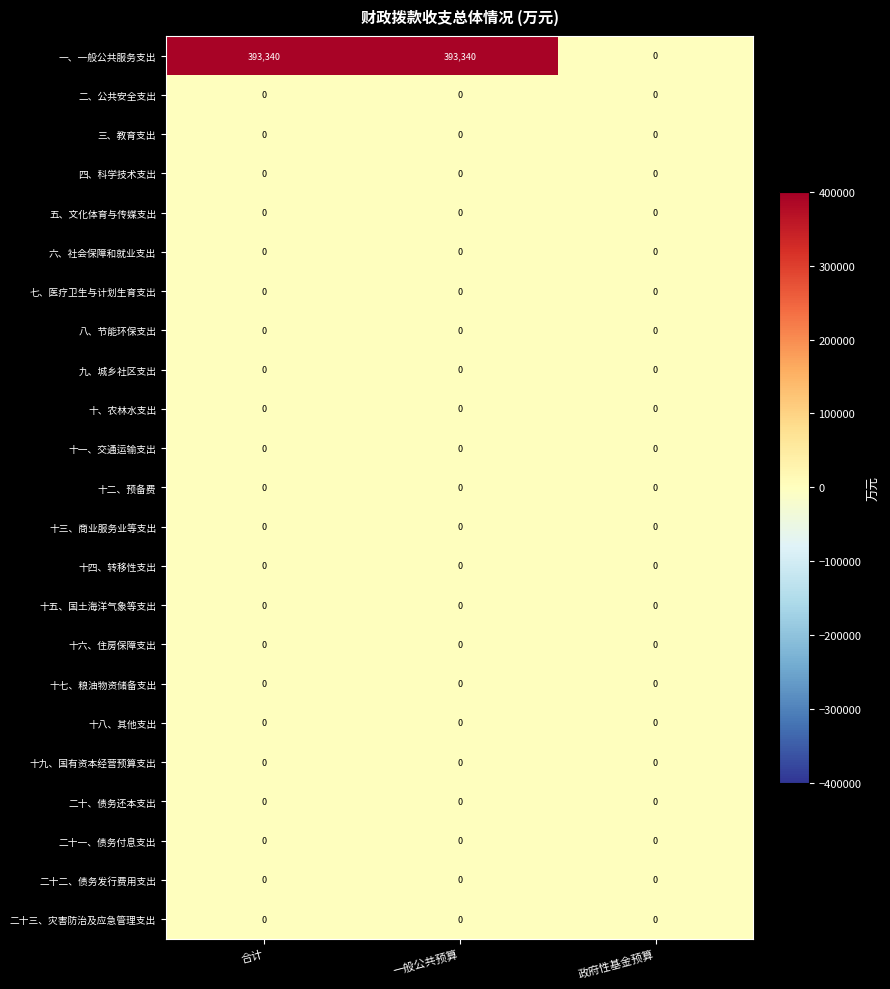

Which series has the largest range (max minus min)?

一、一般公共服务支出